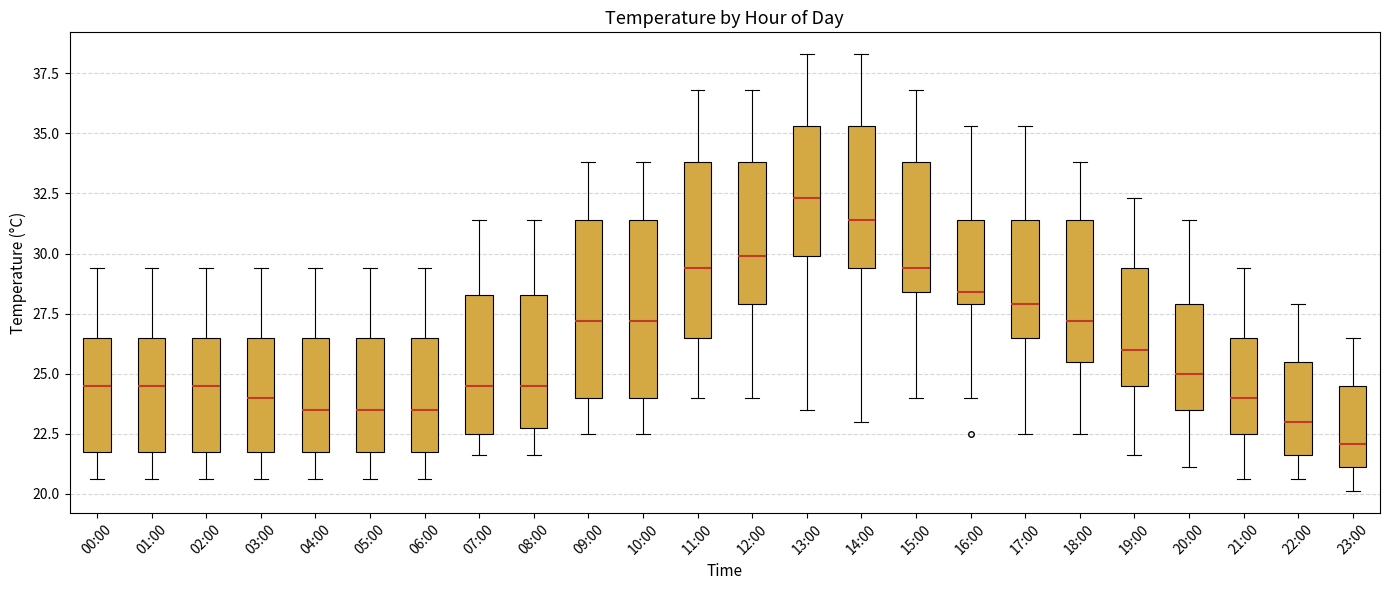

Reading left to right, read every box against the y-axis: the position of its median line, the range the box covers, and the ends of its whiskers. The values are not printed on the chart, so give them approximately, as read against the axis.

00:00: median 24.5, box 21.5 to 26.5, whiskers 20.5 to 29.5
01:00: median 24.5, box 21.5 to 26.5, whiskers 20.5 to 29.5
02:00: median 24.5, box 21.5 to 26.5, whiskers 20.5 to 29.5
03:00: median 24.0, box 21.5 to 26.5, whiskers 20.5 to 29.5
04:00: median 23.5, box 21.5 to 26.5, whiskers 20.5 to 29.5
05:00: median 23.5, box 21.5 to 26.5, whiskers 20.5 to 29.5
06:00: median 23.5, box 21.5 to 26.5, whiskers 20.5 to 29.5
07:00: median 24.5, box 22.5 to 28.5, whiskers 21.5 to 31.5
08:00: median 24.5, box 23.0 to 28.5, whiskers 21.5 to 31.5
09:00: median 27.0, box 24.0 to 31.5, whiskers 22.5 to 34.0
10:00: median 27.0, box 24.0 to 31.5, whiskers 22.5 to 34.0
11:00: median 29.5, box 26.5 to 34.0, whiskers 24.0 to 37.0
12:00: median 30.0, box 28.0 to 34.0, whiskers 24.0 to 37.0
13:00: median 32.5, box 30.0 to 35.5, whiskers 23.5 to 38.5
14:00: median 31.5, box 29.5 to 35.5, whiskers 23.0 to 38.5
15:00: median 29.5, box 28.5 to 34.0, whiskers 24.0 to 37.0
16:00: median 28.5, box 28.0 to 31.5, whiskers 24.0 to 35.5
17:00: median 28.0, box 26.5 to 31.5, whiskers 22.5 to 35.5
18:00: median 27.0, box 25.5 to 31.5, whiskers 22.5 to 34.0
19:00: median 26.0, box 24.5 to 29.5, whiskers 21.5 to 32.5
20:00: median 25.0, box 23.5 to 28.0, whiskers 21.0 to 31.5
21:00: median 24.0, box 22.5 to 26.5, whiskers 20.5 to 29.5
22:00: median 23.0, box 21.5 to 25.5, whiskers 20.5 to 28.0
23:00: median 22.0, box 21.0 to 24.5, whiskers 20.0 to 26.5